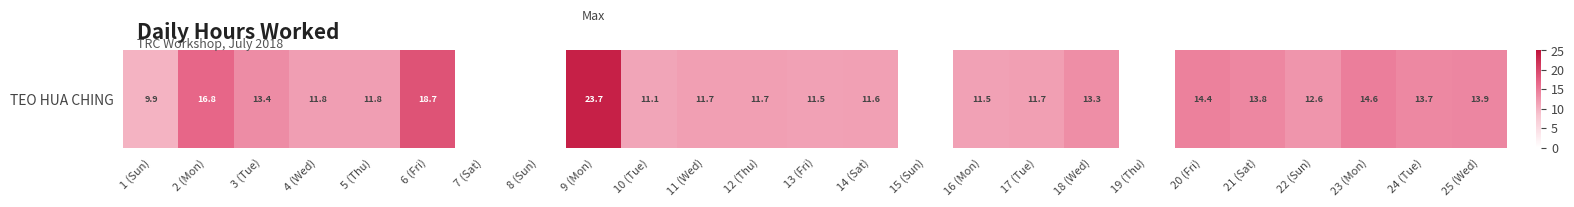

What value does the data have at 17 (Tue)?

11.7